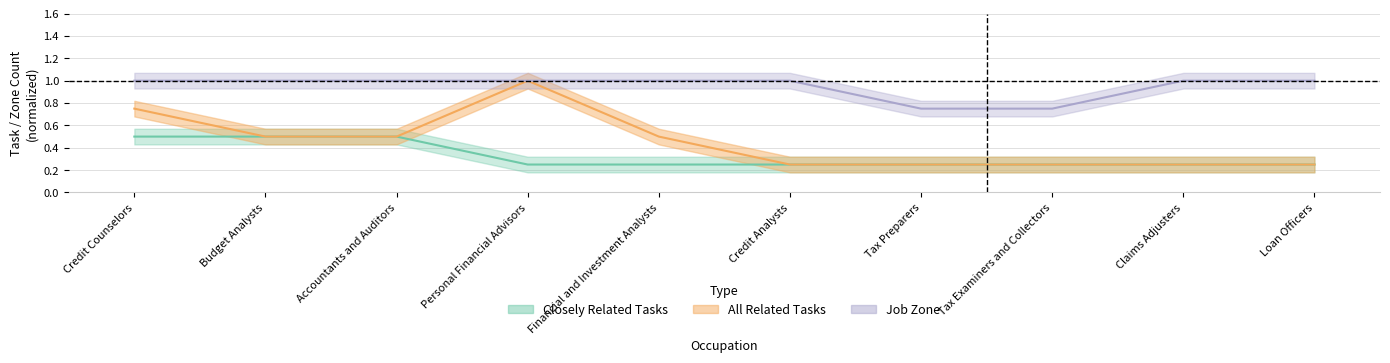

Reading right to left, transcribe all the data shown in this chart.

Closely Related Tasks: 0.2	0.2	0.2	0.2	0.2	0.2	0.2	0.5	0.5	0.5
All Related Tasks: 0.2	0.2	0.2	0.2	0.2	0.5	1.0	0.5	0.5	0.8
Job Zone: 1.0	1.0	0.8	0.8	1.0	1.0	1.0	1.0	1.0	1.0